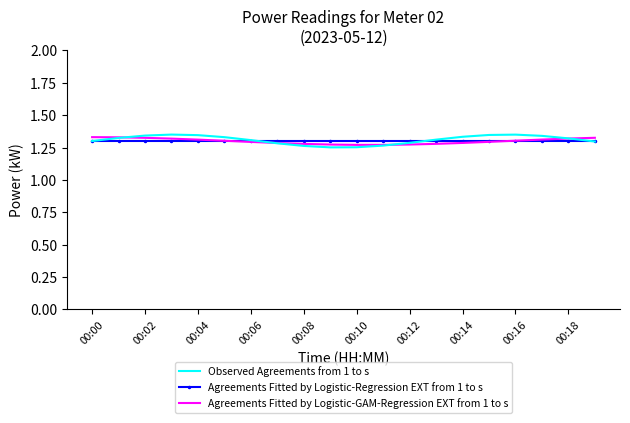

What are all the series names shown in the legend?

Observed Agreements from 1 to s, Agreements Fitted by Logistic-Regression EXT from 1 to s, Agreements Fitted by Logistic-GAM-Regression EXT from 1 to s